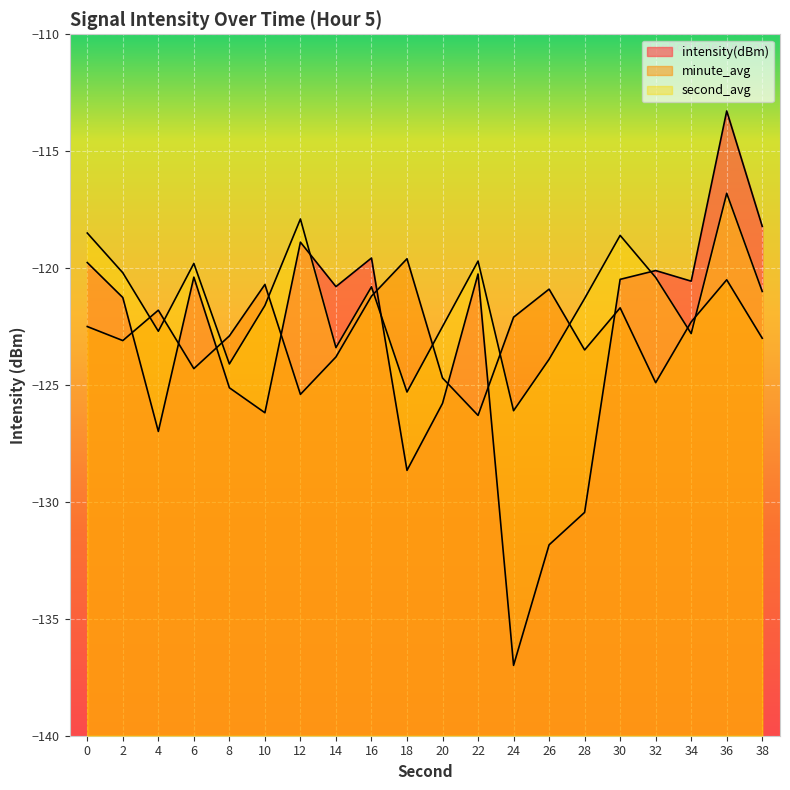

Does the chart display data point markers on the line(s)?

No